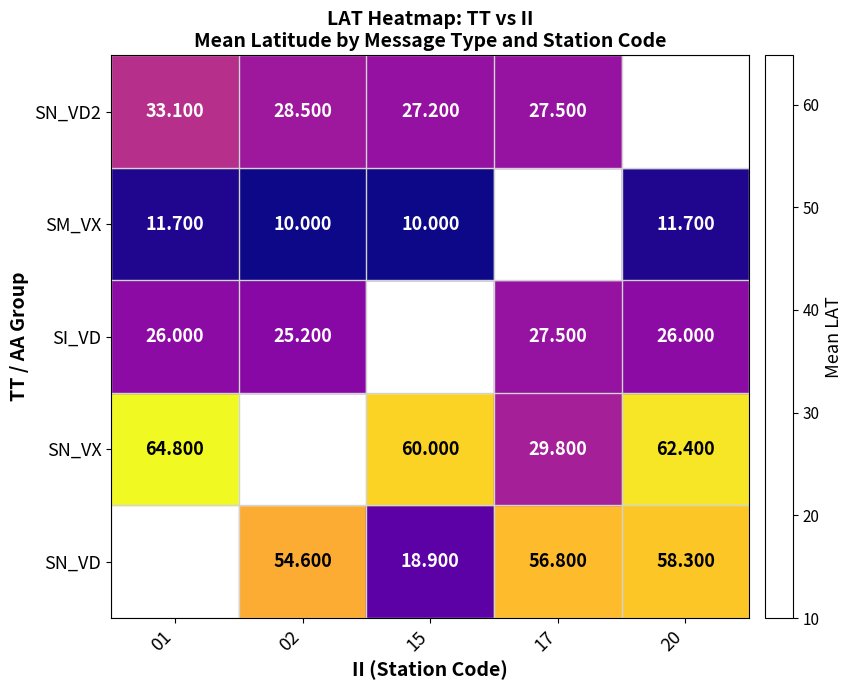

Is the value of SM_VX at 15 greater than the value of SN_VD at 15?

No